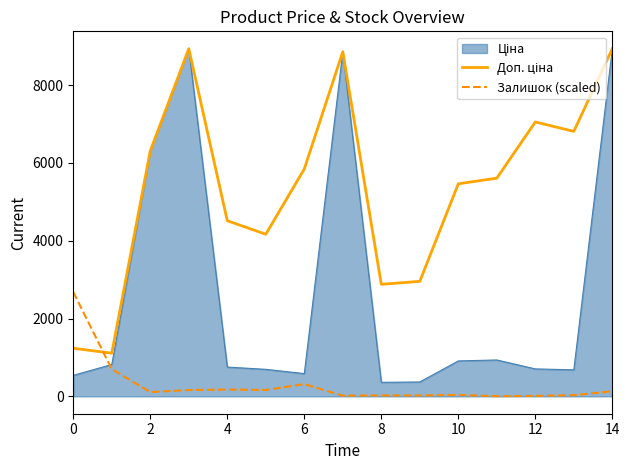

How many interior local valleys does the Доп. ціна series have?

4